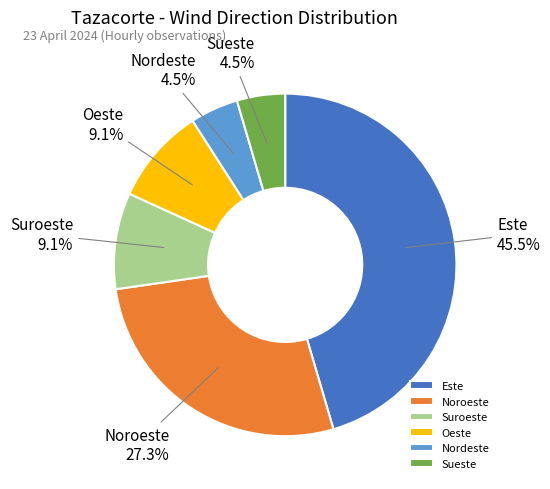

To the nearest percent, what is the difference between the Nordeste and Oeste slice percentages?

5%